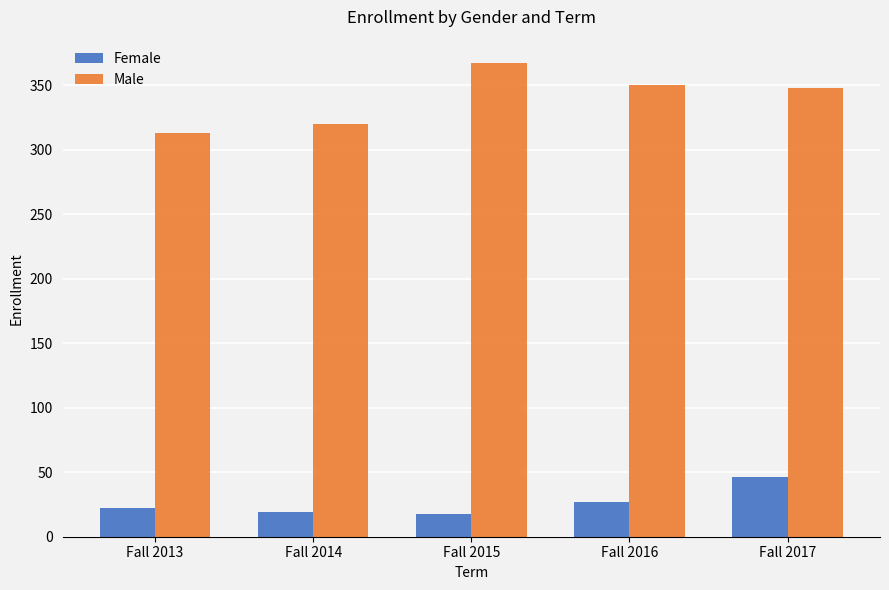

What is the spread (max minus min) of values at Fall 2015?

349